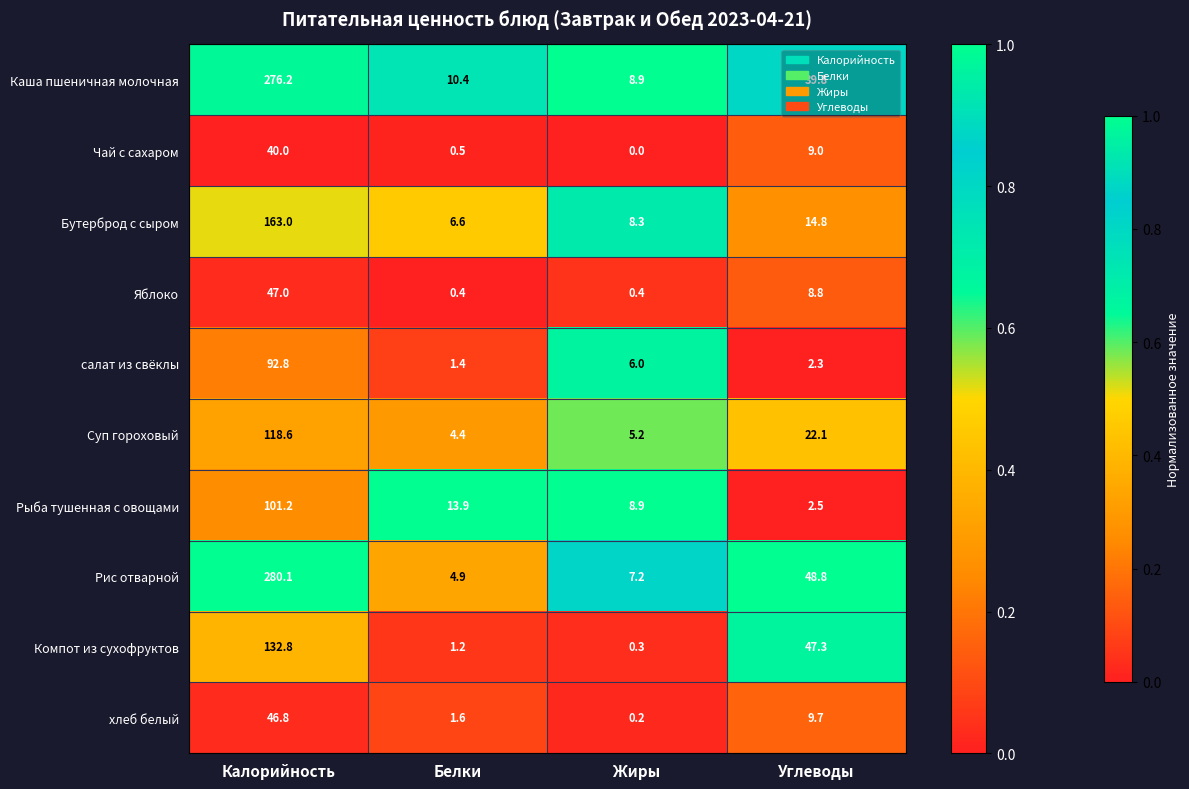

What is the sum of all Каша пшеничная молочная values?

335.3